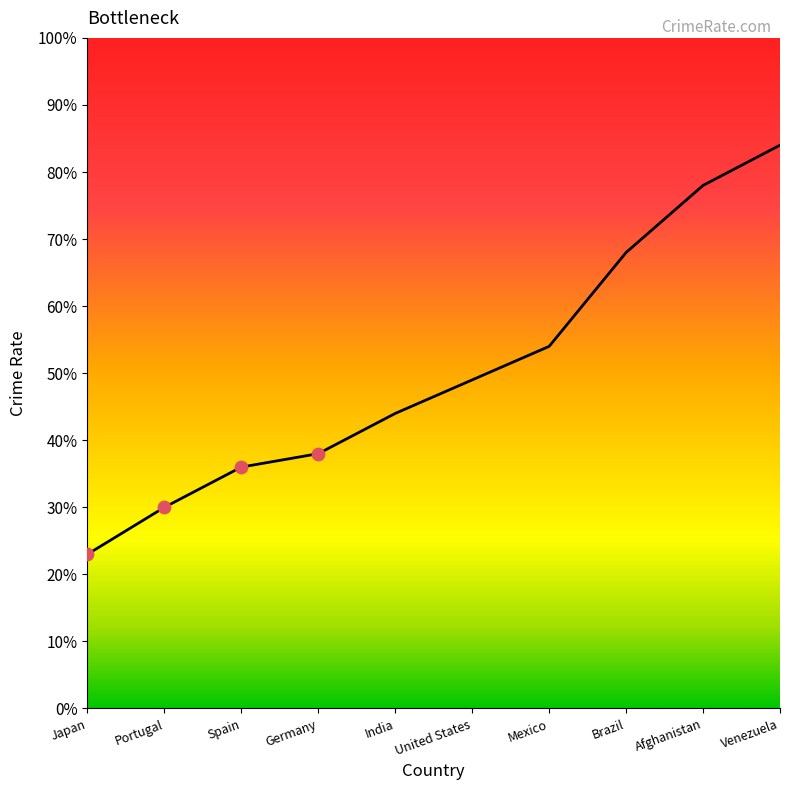

Between Spain and Brazil, which is larger?

Brazil